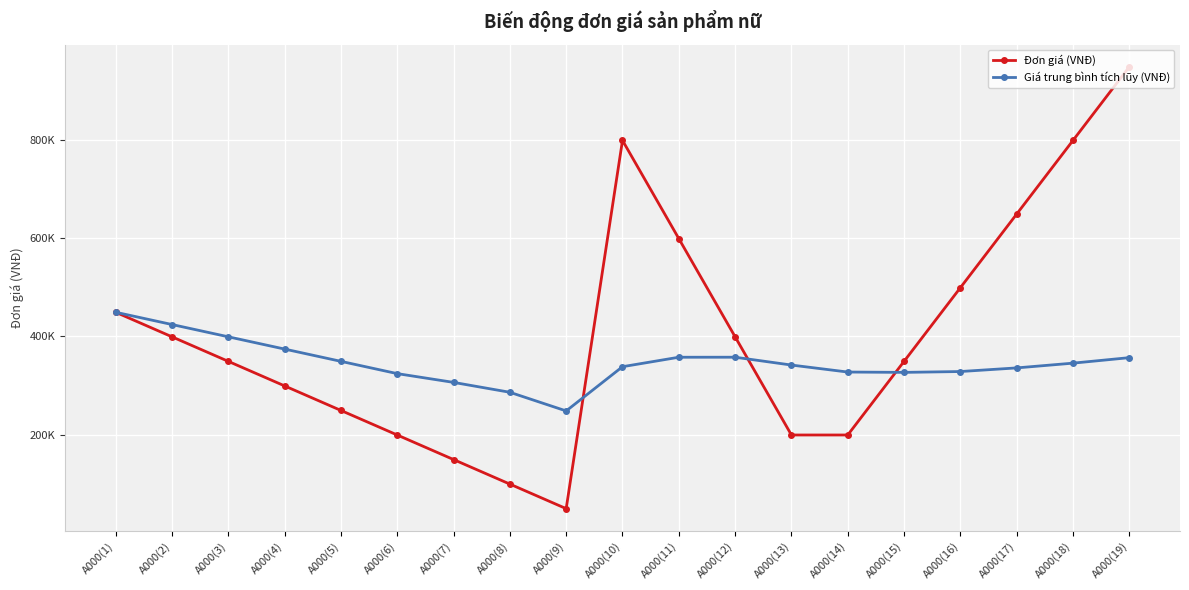

What is the minimum value shown in the chart?

49000